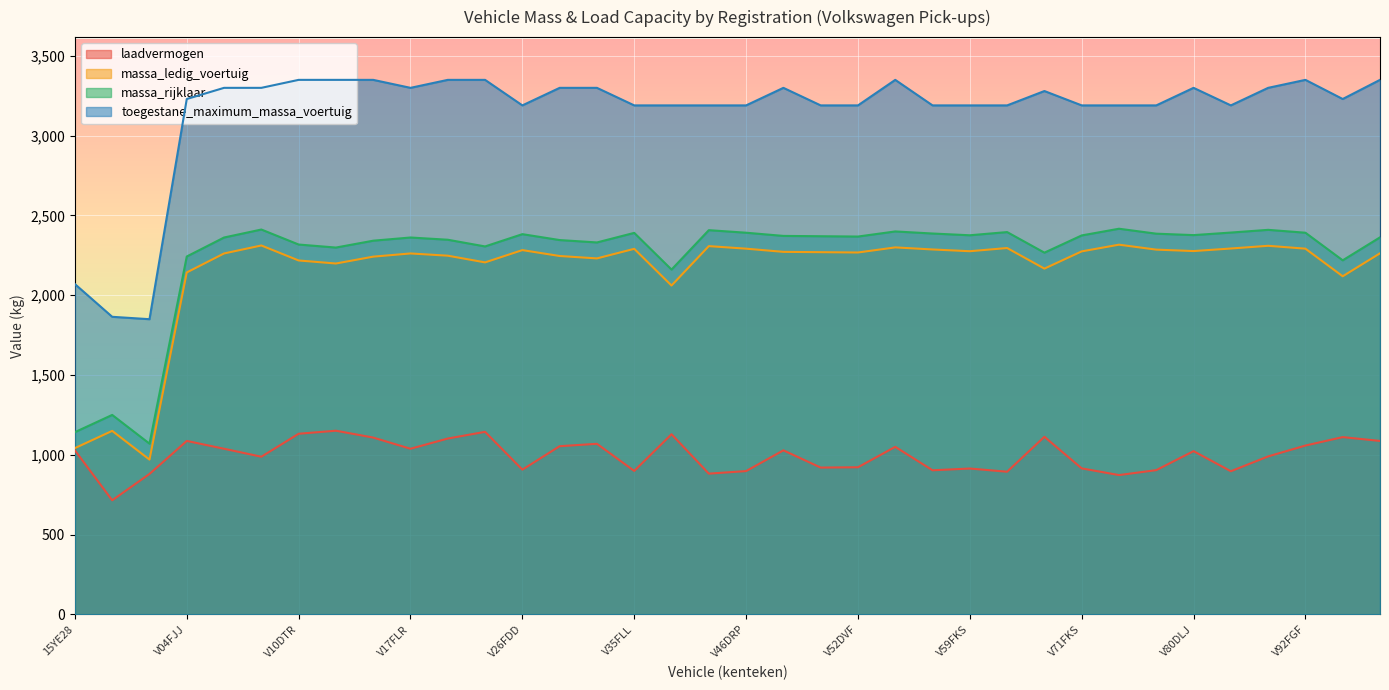

Reading left to right, transcribe all the data shown in this chart.

laadvermogen: 1028	715	880	1087	1038	988	1132	1151	1108	1038	1102	1144	907	1054	1069	899	1129	882	898	1028	920	922	1050	903	914	894	1113	915	873	904	1023	897	990	1058	1111	1087
massa_ledig_voertuig: 1042	1150	970	2143	2262	2312	2218	2199	2242	2262	2248	2206	2283	2246	2231	2291	2061	2308	2292	2272	2270	2268	2300	2287	2276	2296	2167	2275	2317	2286	2277	2293	2310	2292	2119	2263
massa_rijklaar: 1142	1250	1070	2243	2362	2412	2318	2299	2342	2362	2348	2306	2383	2346	2331	2391	2161	2408	2392	2372	2370	2368	2400	2387	2376	2396	2267	2375	2417	2386	2377	2393	2410	2392	2219	2363
toegestane_maximum_massa_voertuig: 2070	1865	1850	3230	3300	3300	3350	3350	3350	3300	3350	3350	3190	3300	3300	3190	3190	3190	3190	3300	3190	3190	3350	3190	3190	3190	3280	3190	3190	3190	3300	3190	3300	3350	3230	3350